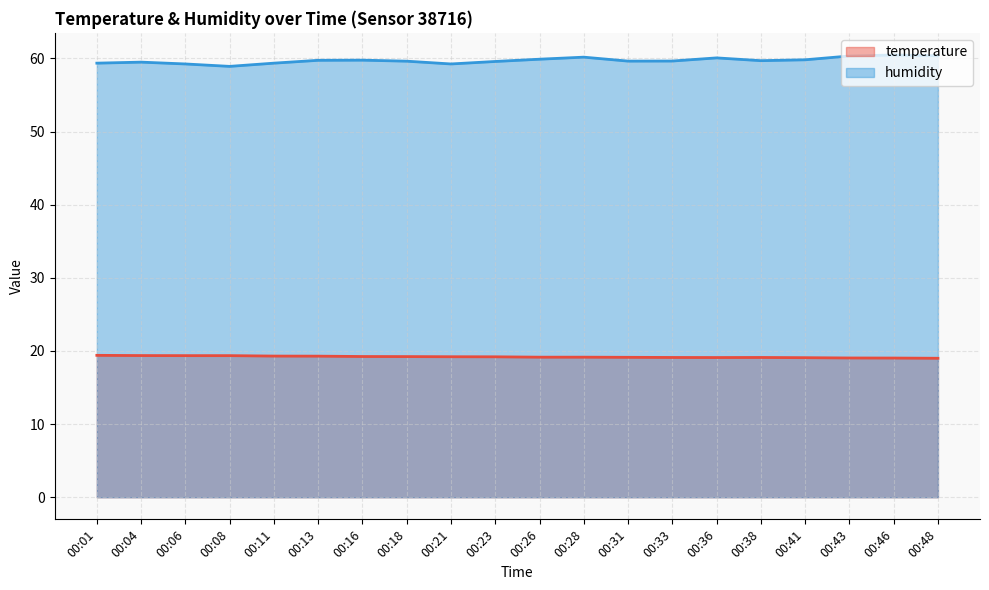

What is the maximum value for humidity?

60.5